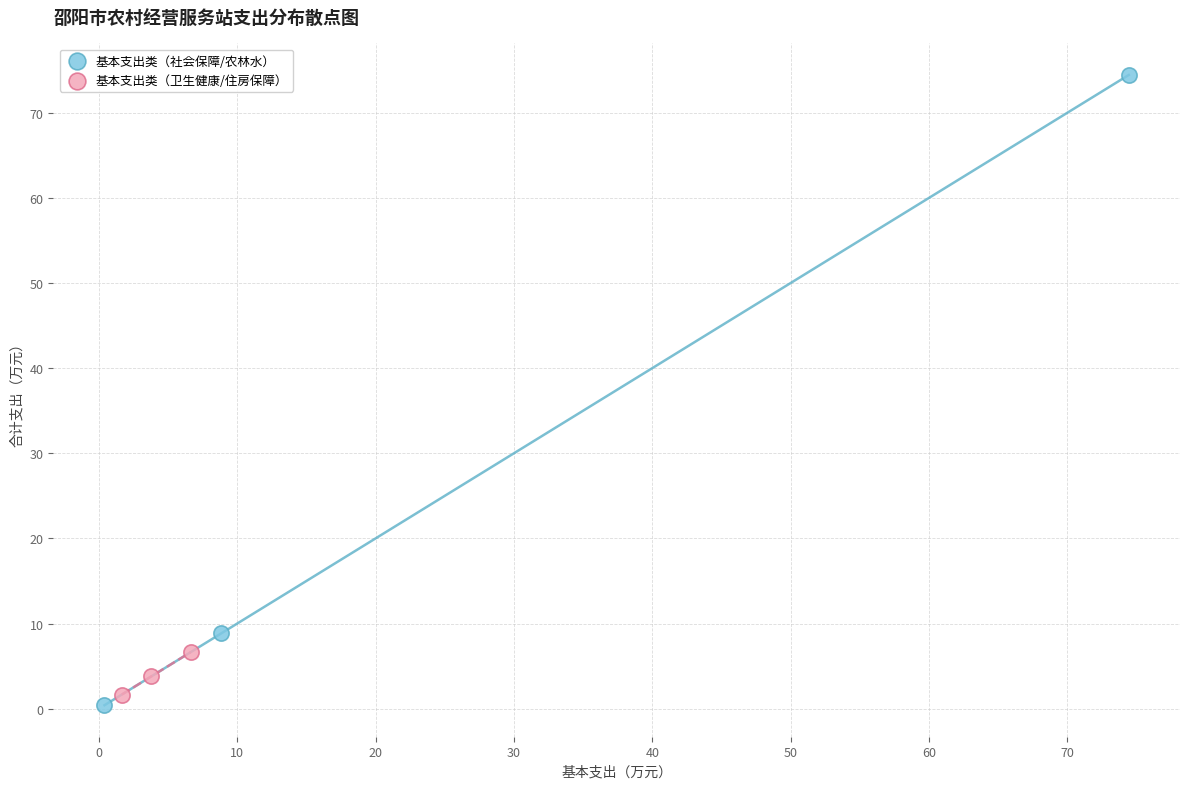

Which series has the widest spread of Y values?

基本支出类（社会保障/农林水）